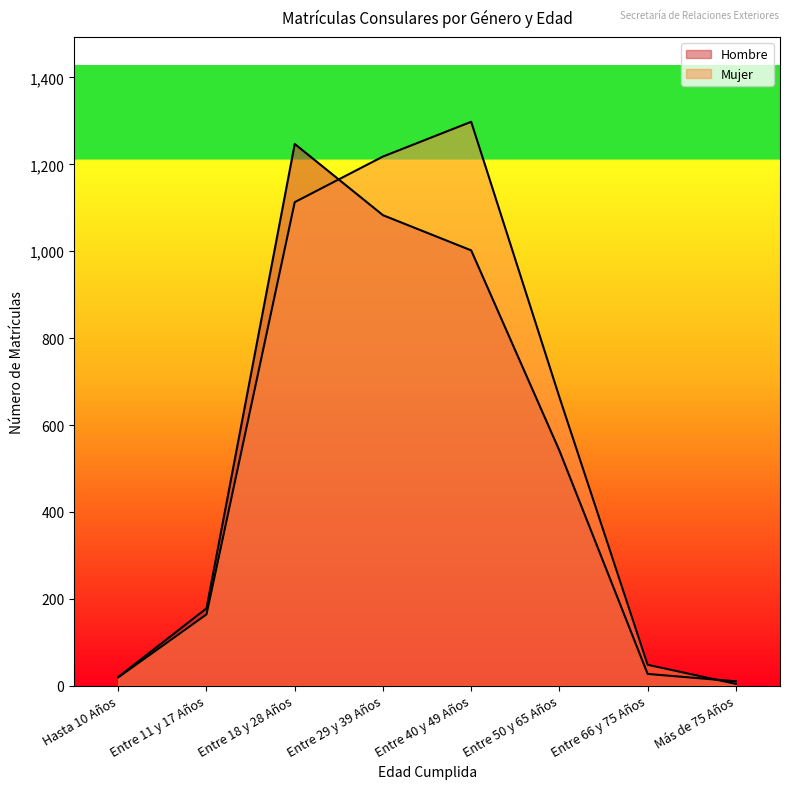

Where do Mujer and Hombre first cross each other?

Entre 18 y 28 Años and Entre 29 y 39 Años